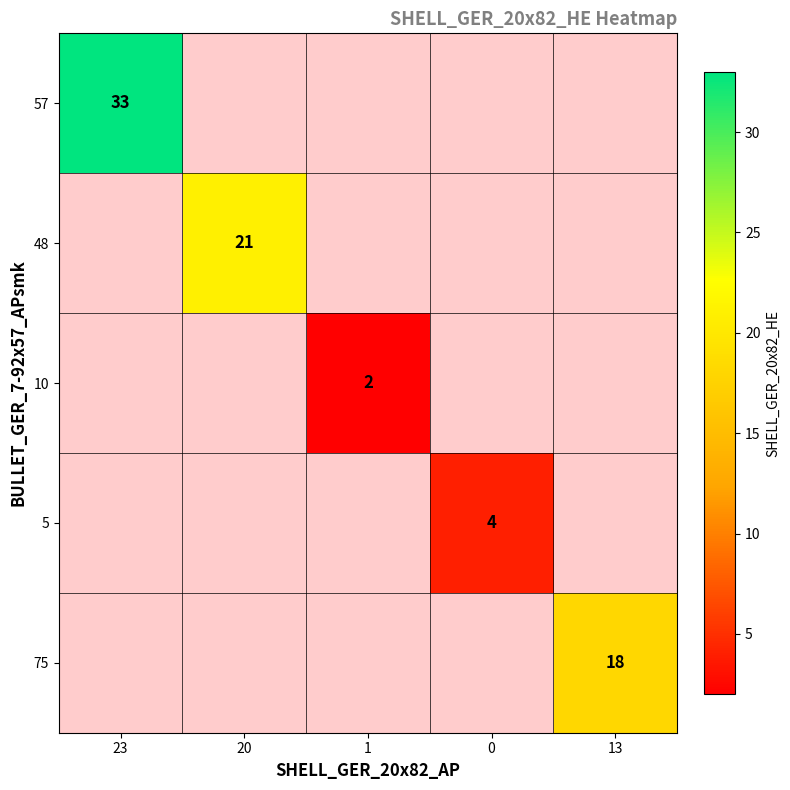

What is the greatest value displayed?

33.0